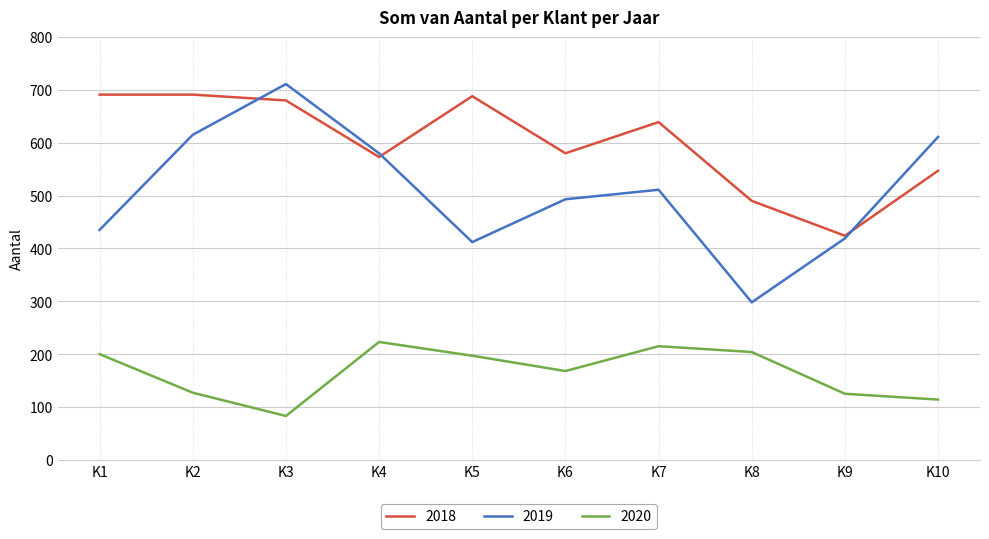

Does the chart have visible grid lines?

Yes